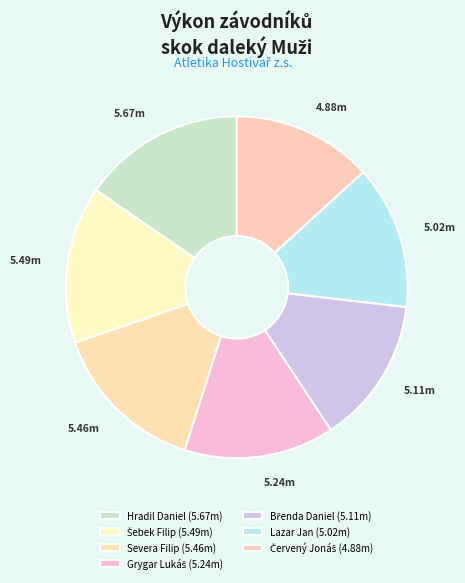

Count the number of slices in the pie.

7